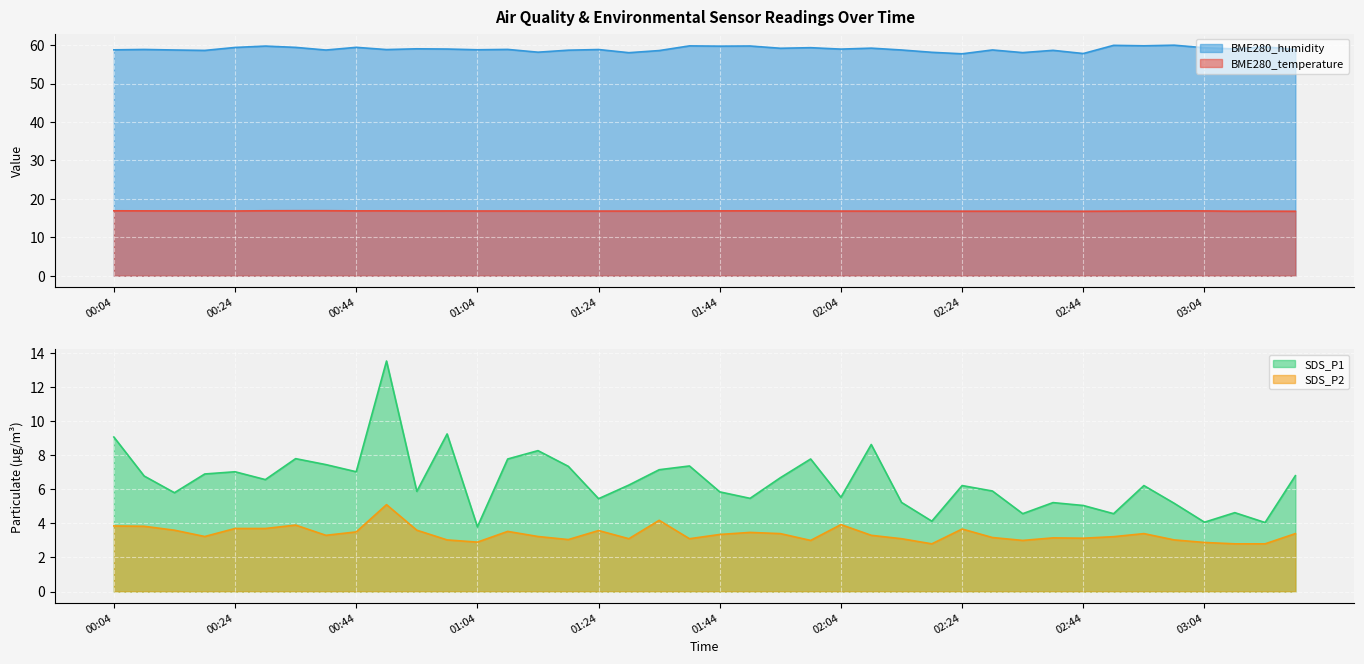

Count the number of data series in this chart.

4